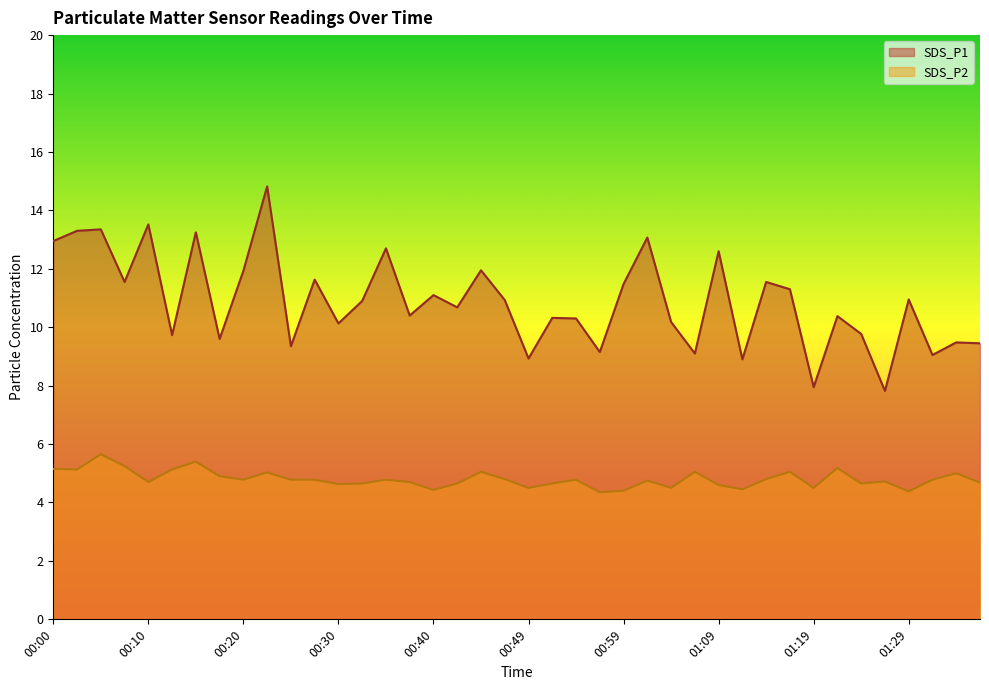

What position from the left is 00:32?

14